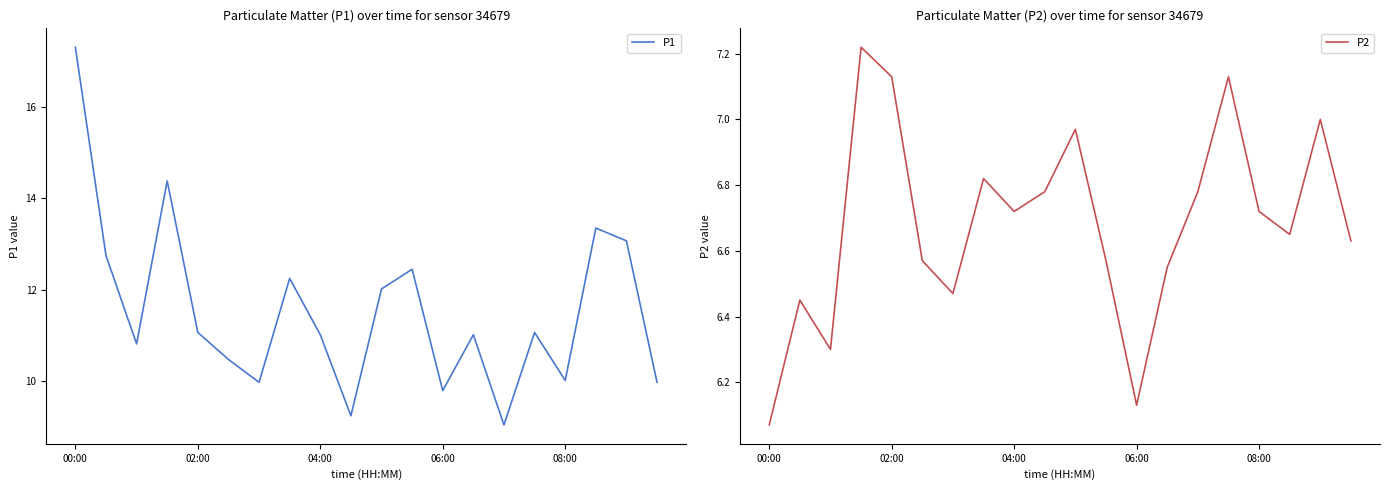

What is the lowest value of the P1 series?

9.1